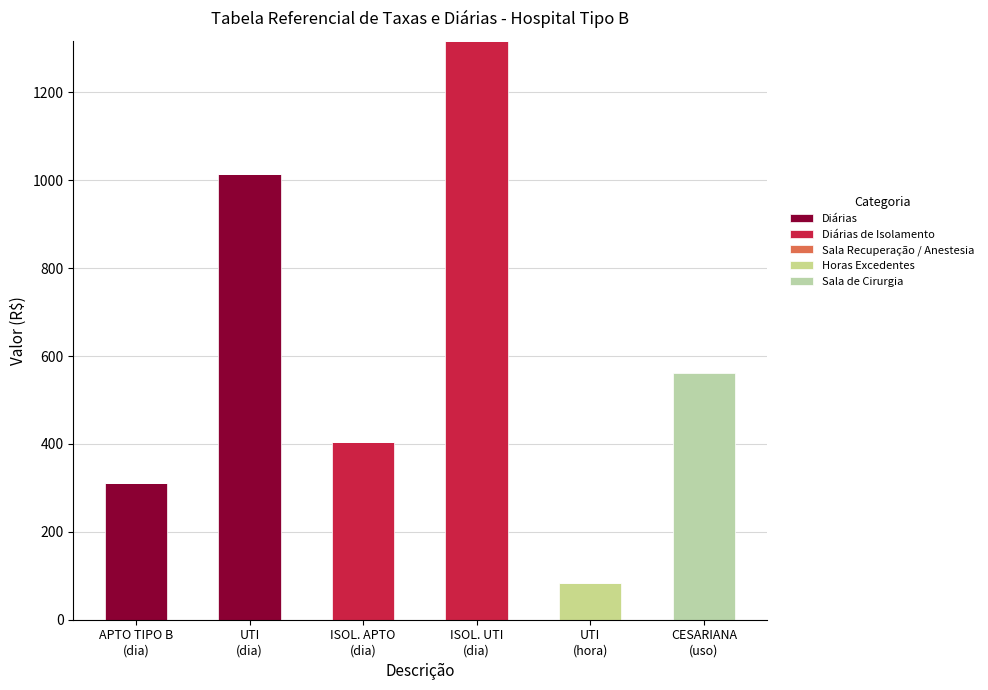

Are the bars grouped side by side (vs. stacked)?

No